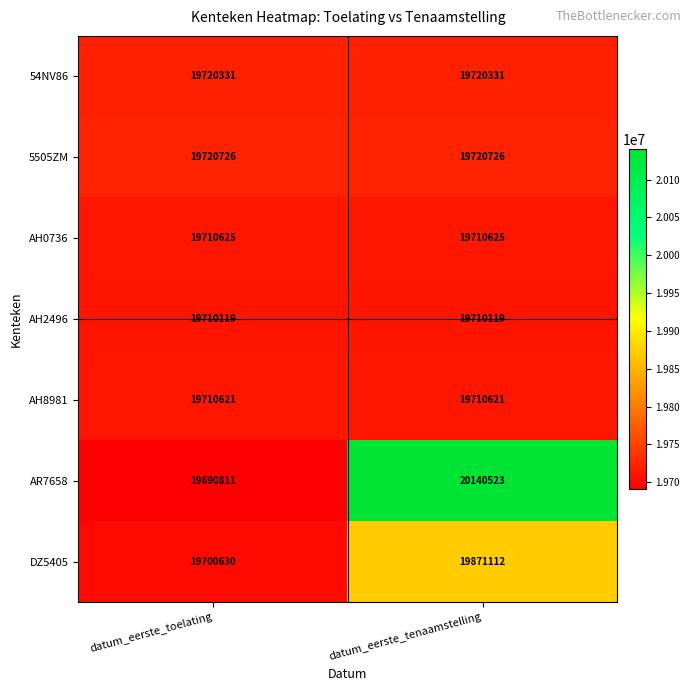

What is the average value of the AH2496 series?

19710119